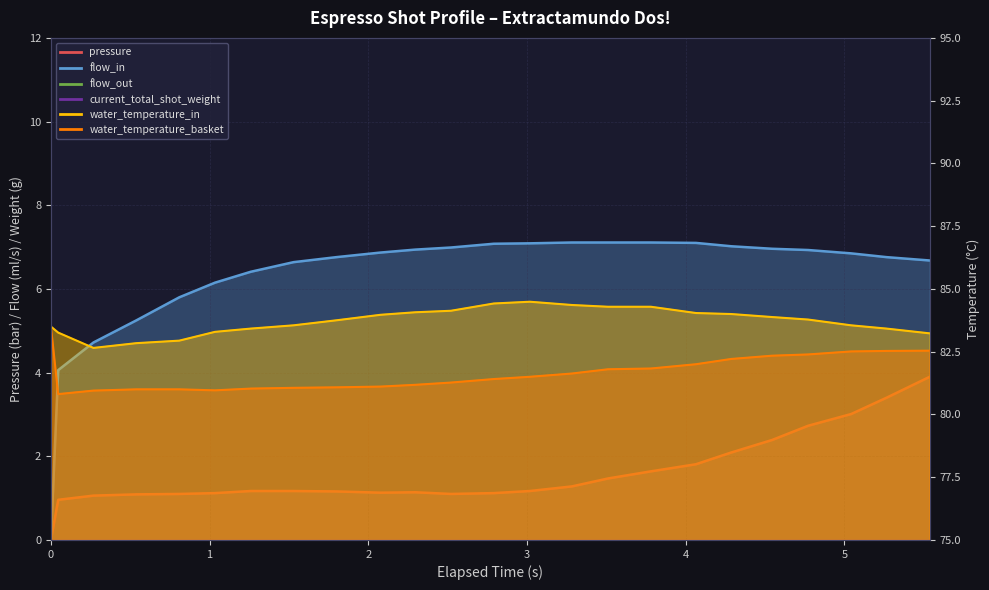

The value of pressure at 1 is 1.4. True or false?

False